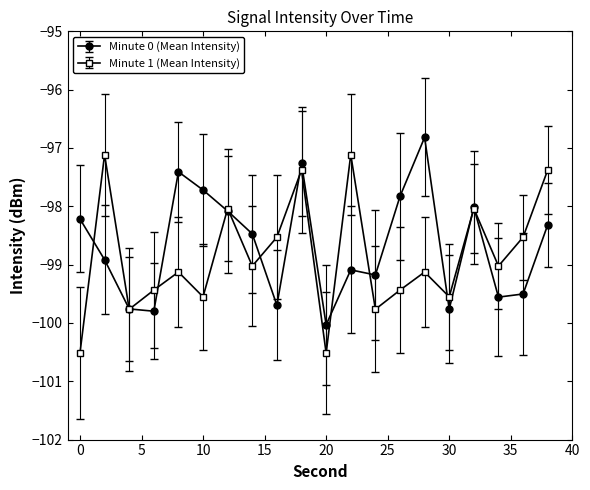

How many interior local peaks does the Minute 1 (Mean Intensity) series have?

7